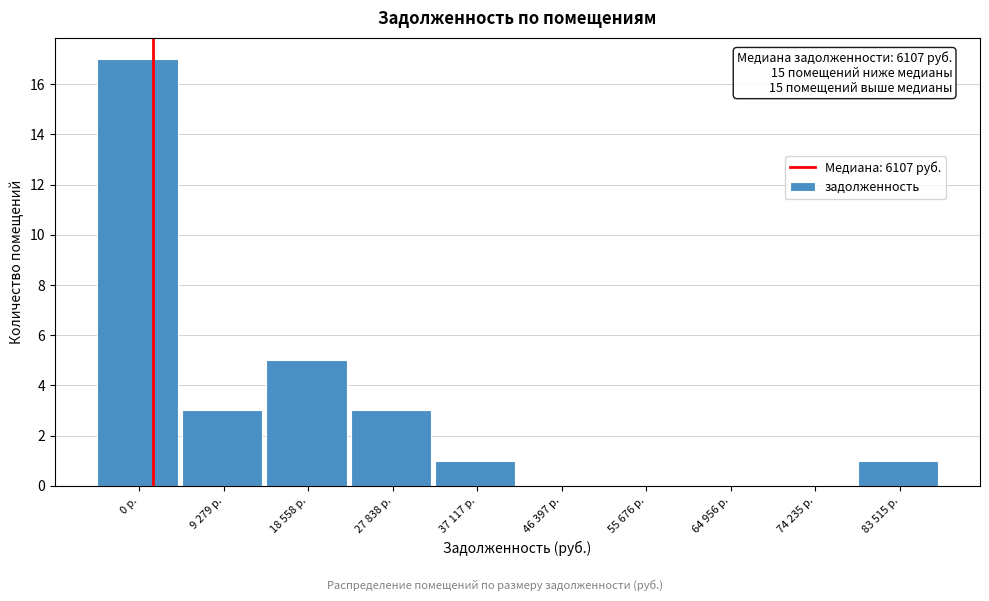

Reading left to right, transcribe all the data shown in this chart.

0 р.=17	9 279 р.=3	18 558 р.=5	27 838 р.=3	37 117 р.=1	46 397 р.=0	55 676 р.=0	64 956 р.=0	74 235 р.=0	83 515 р.=1